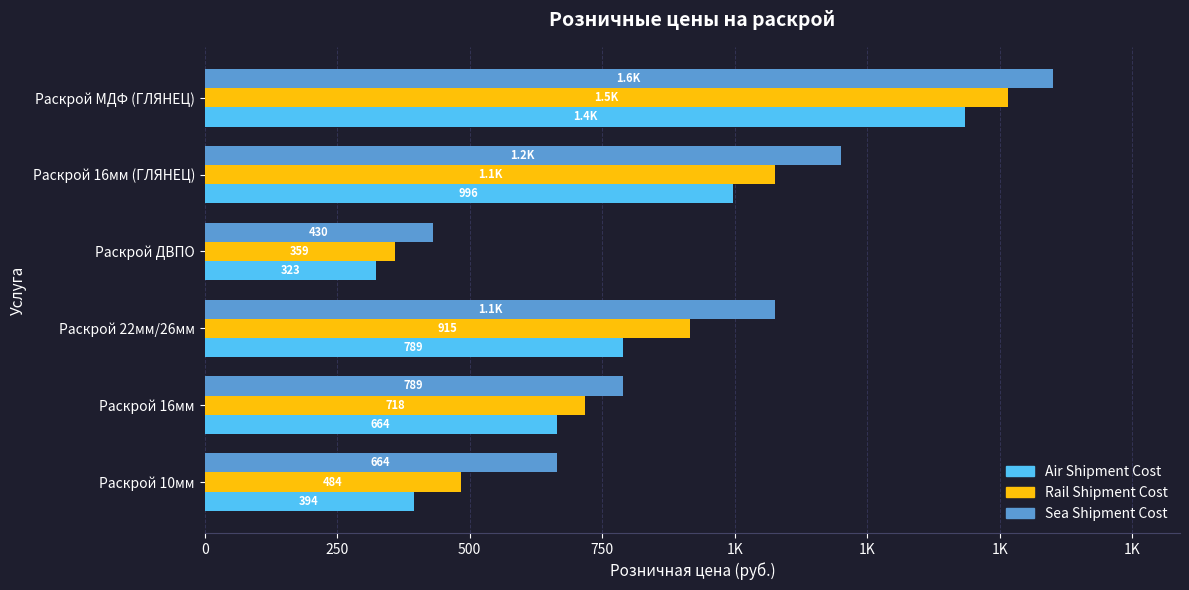

What is the difference between the second highest and second lowest values in the Air Shipment Cost series?

602